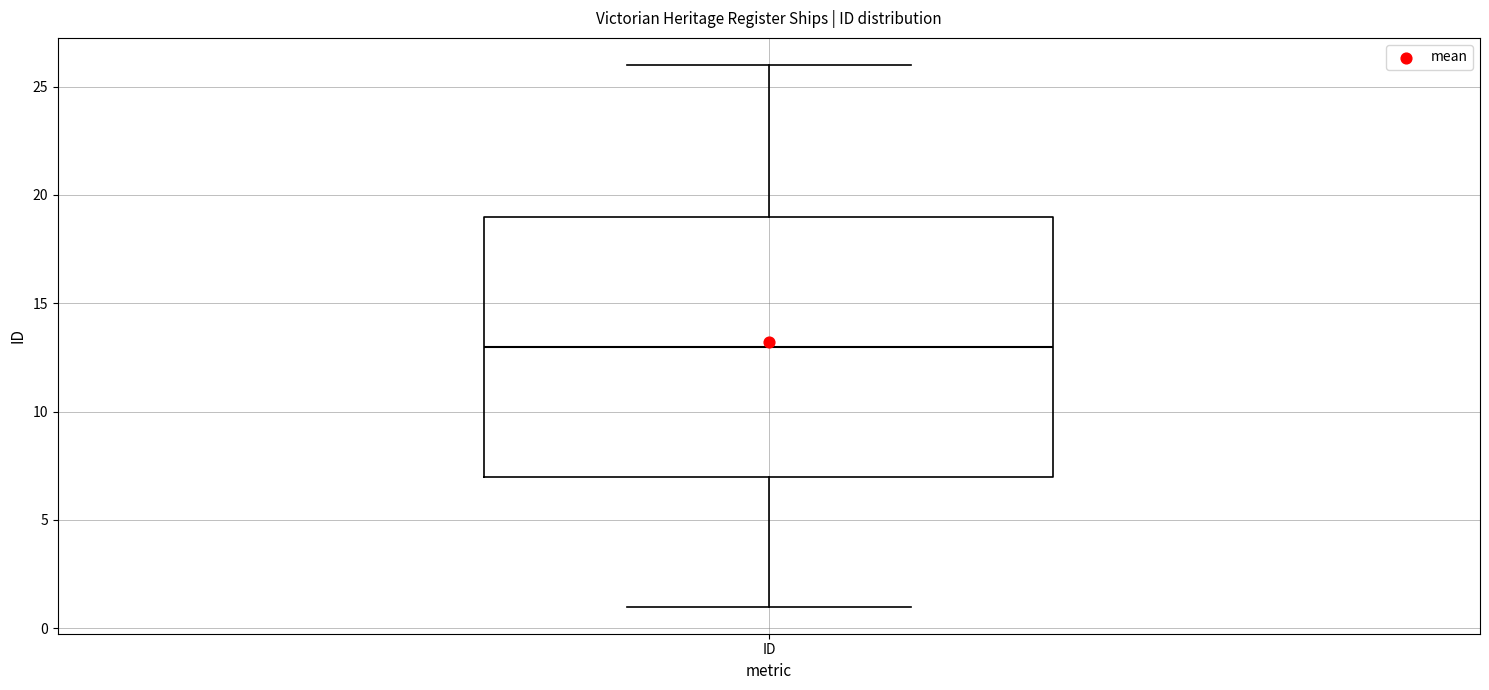

Transcribe this box plot: give where the median line is, the range the box spans, and where the two whiskers end, as read against the y-axis. The values are not printed on the chart, so give them approximately, as read against the axis.

median 13, box 7 to 19, whiskers 1 to 26